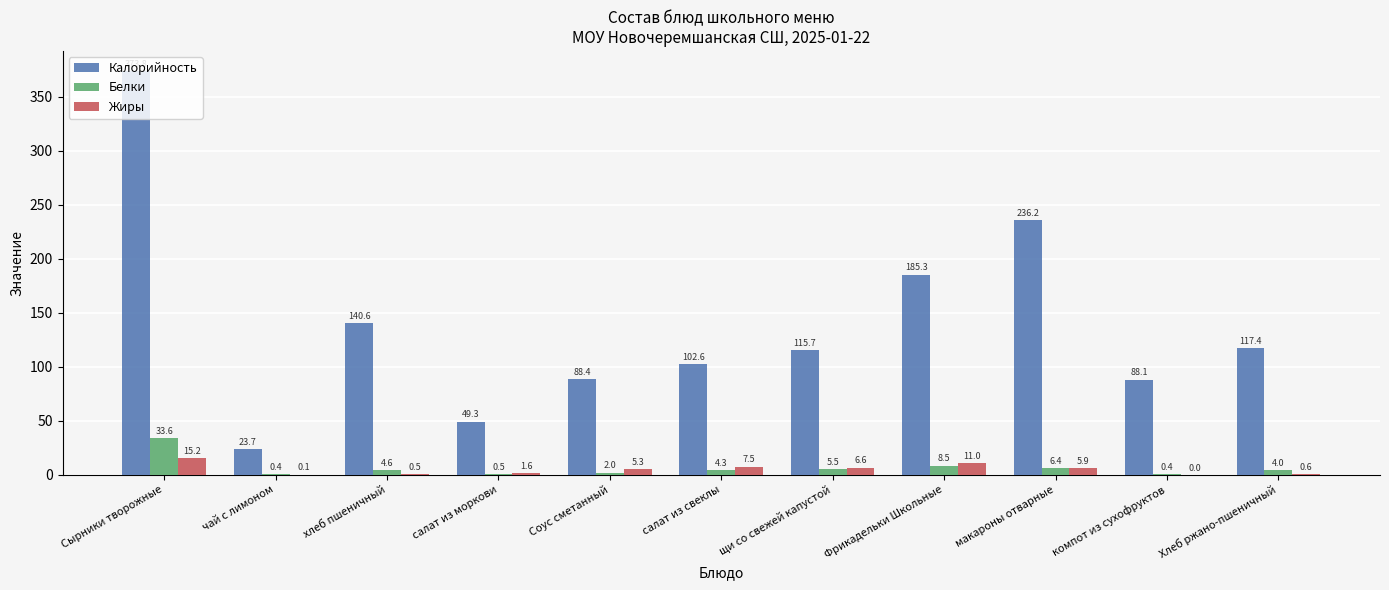

Reading left to right, transcribe all the data shown in this chart.

Калорийность: Сырники творожные=373.8	чай с лимоном=23.7	хлеб пшеничный=140.6	салат из моркови=49.3	Соус сметанный=88.4	салат из свеклы=102.6	щи со свежей капустой=115.7	Фрикадельки Школьные=185.3	макароны отварные=236.2	компот из сухофруктов=88.1	Хлеб ржано-пшеничный=117.4
Белки: Сырники творожные=33.6	чай с лимоном=0.4	хлеб пшеничный=4.6	салат из моркови=0.5	Соус сметанный=2.0	салат из свеклы=4.3	щи со свежей капустой=5.5	Фрикадельки Школьные=8.5	макароны отварные=6.4	компот из сухофруктов=0.4	Хлеб ржано-пшеничный=4.0
Жиры: Сырники творожные=15.2	чай с лимоном=0.1	хлеб пшеничный=0.5	салат из моркови=1.6	Соус сметанный=5.3	салат из свеклы=7.5	щи со свежей капустой=6.6	Фрикадельки Школьные=11.0	макароны отварные=5.9	компот из сухофруктов=0.0	Хлеб ржано-пшеничный=0.6